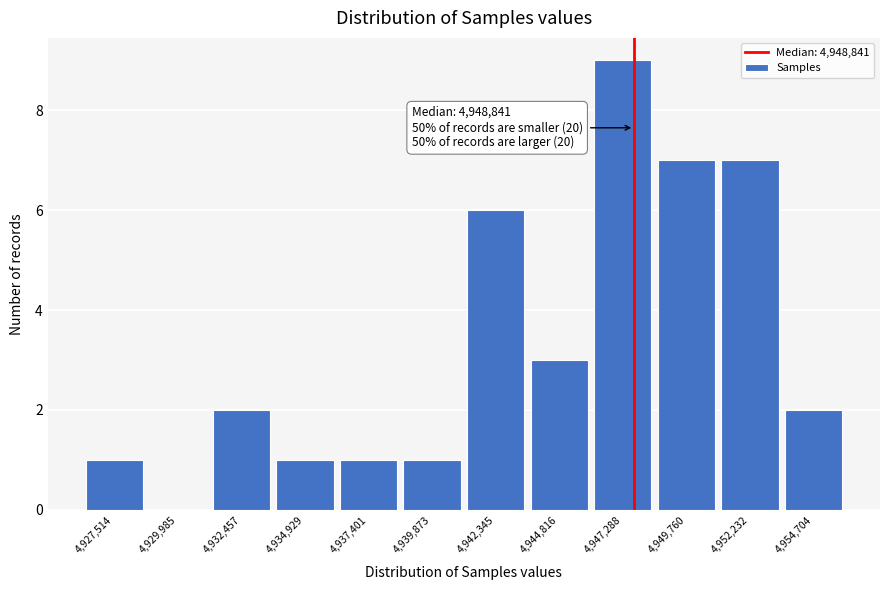

Reading left to right, transcribe all the data shown in this chart.

4,927,514=1	4,929,985=0	4,932,457=2	4,934,929=1	4,937,401=1	4,939,873=1	4,942,345=6	4,944,816=3	4,947,288=9	4,949,760=7	4,952,232=7	4,954,704=2